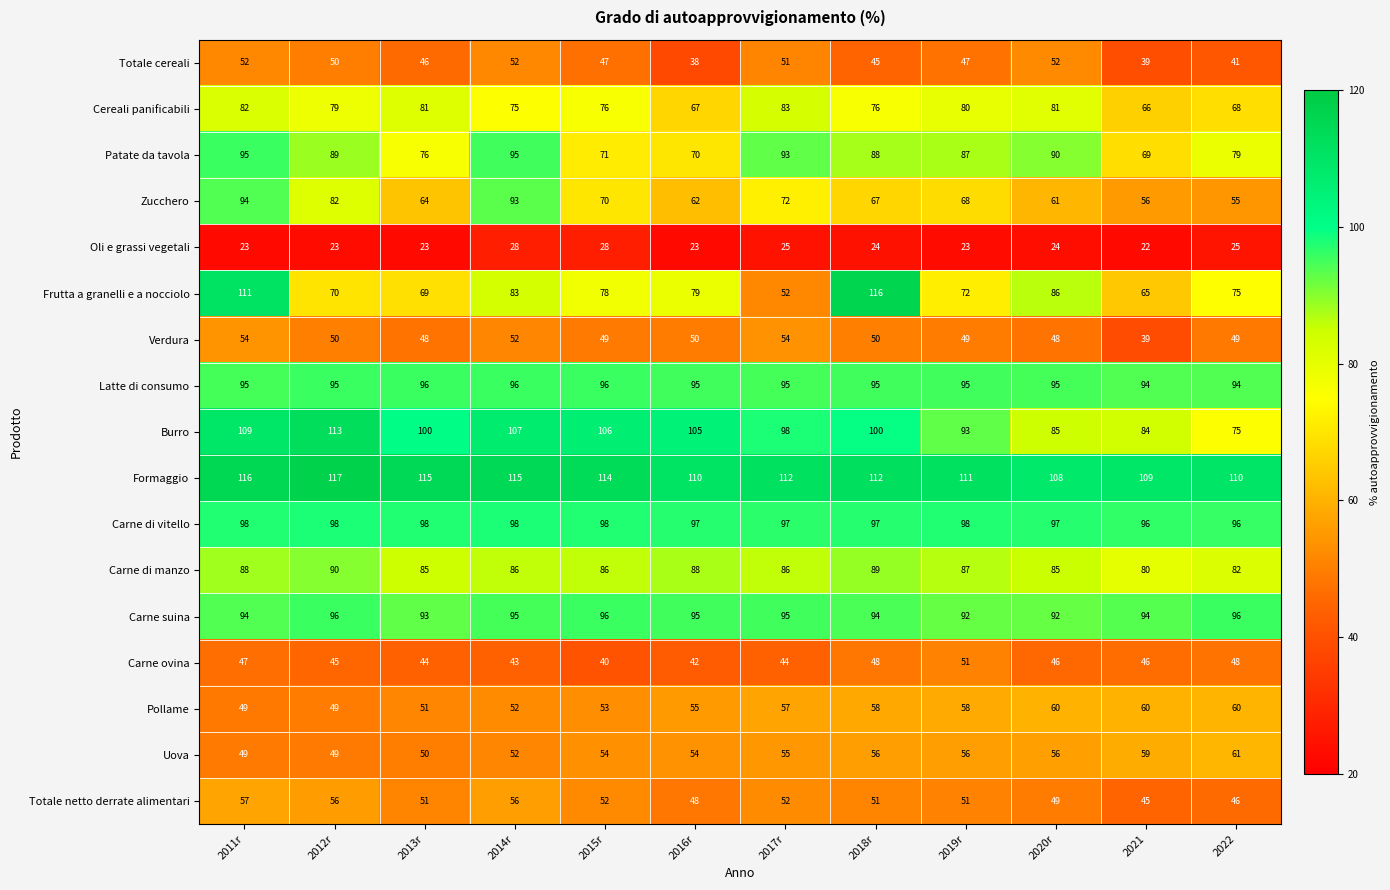

Rank the categories by Frutta a granelli e a nocciolo value from lowest to highest.

2017r, 2021, 2013r, 2012r, 2019r, 2022, 2015r, 2016r, 2014r, 2020r, 2011r, 2018r